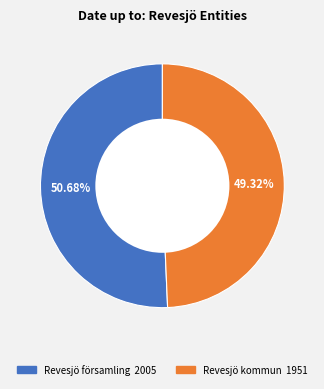

The Revesjö kommun slice represents 49% of the pie. True or false?

True